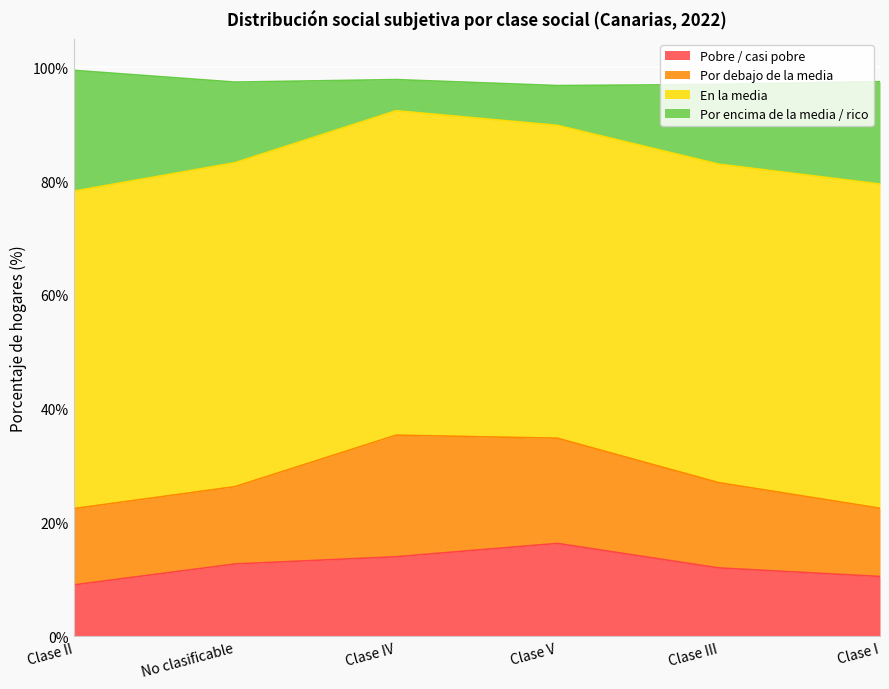

What is the total value across all series at Clase I?

97.5